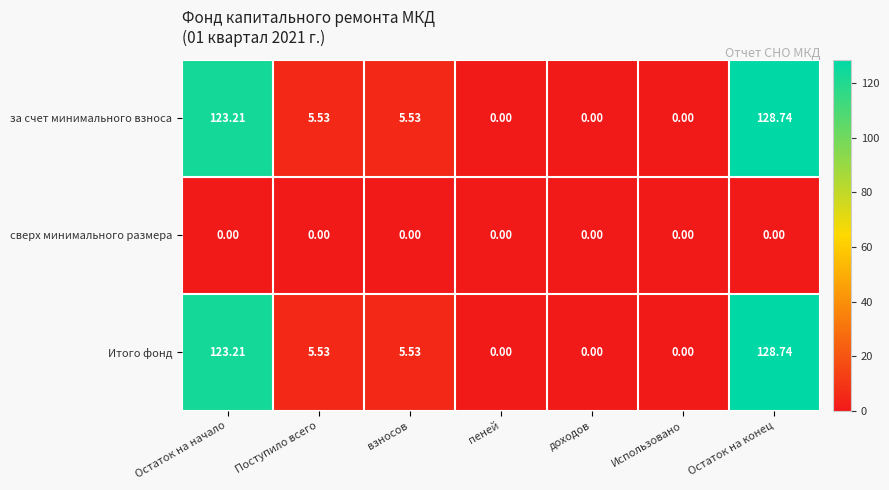

What is the greatest value displayed?

128.7